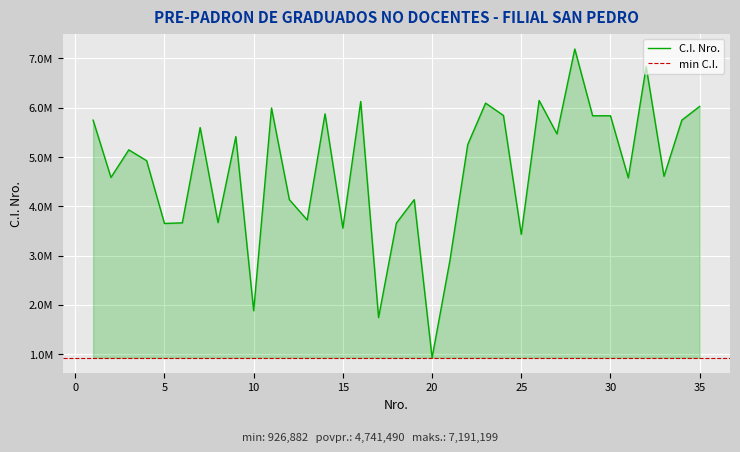

How many interior local valleys (lower than both neighbors) does the data have?

12